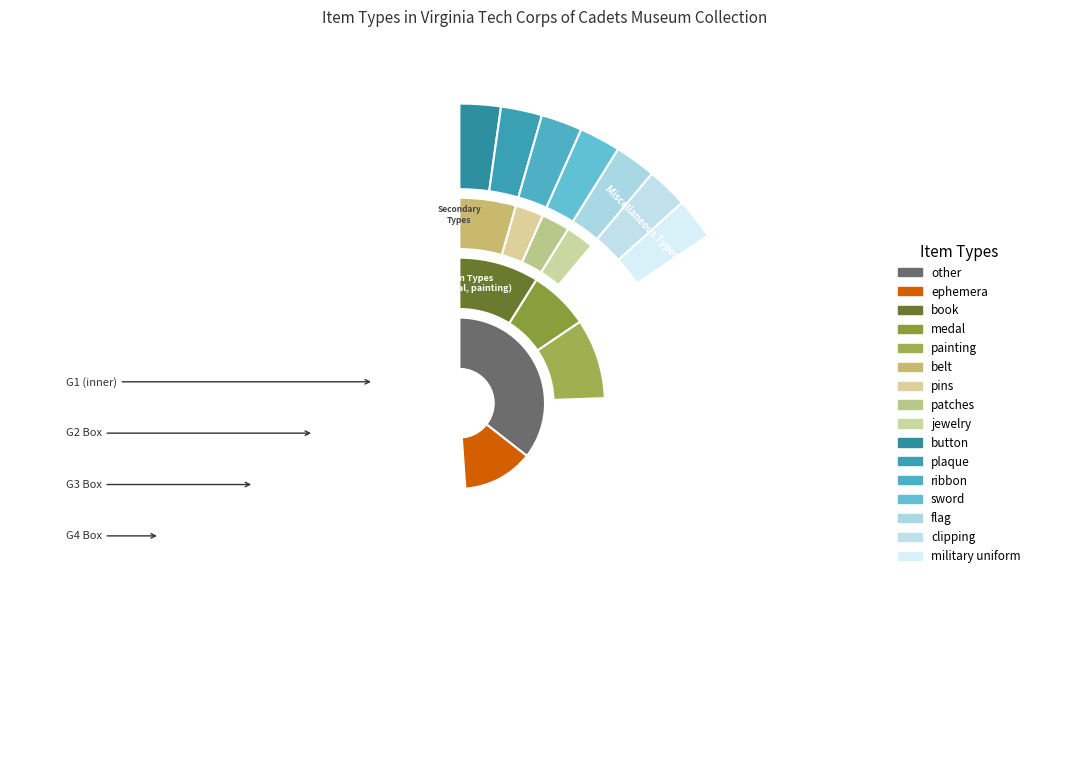

Is it true that book is 9% of the pie?

True